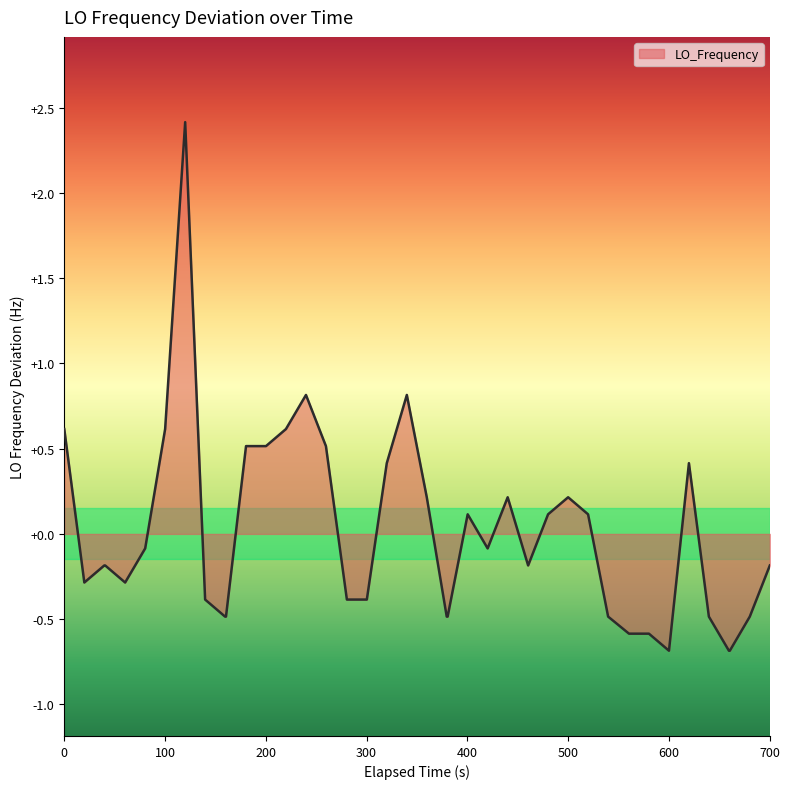

What is the difference between the maximum and minimum values?

3.1